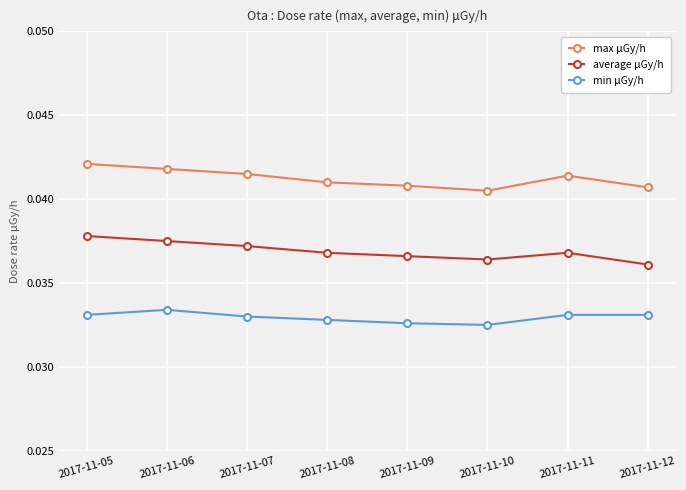

Does the chart display data point markers on the line(s)?

Yes